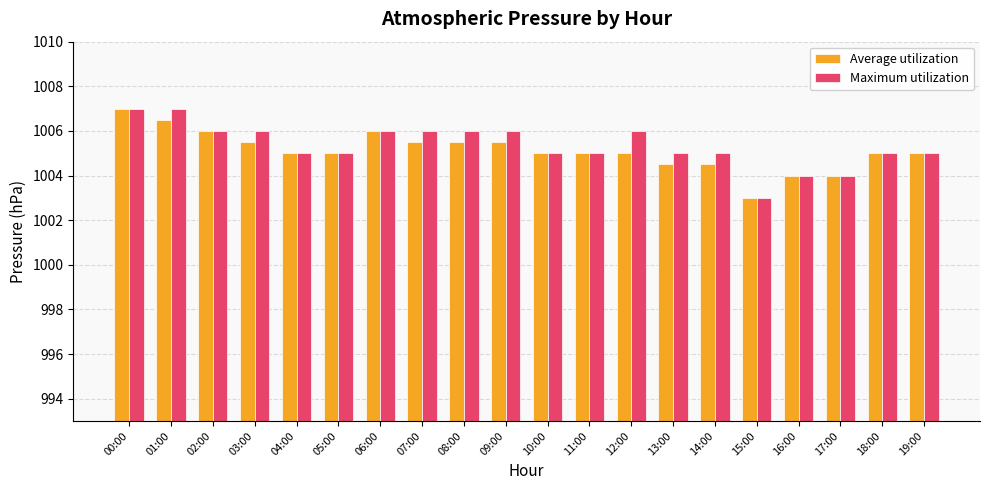

Which series has the largest total across all categories?

Maximum utilization